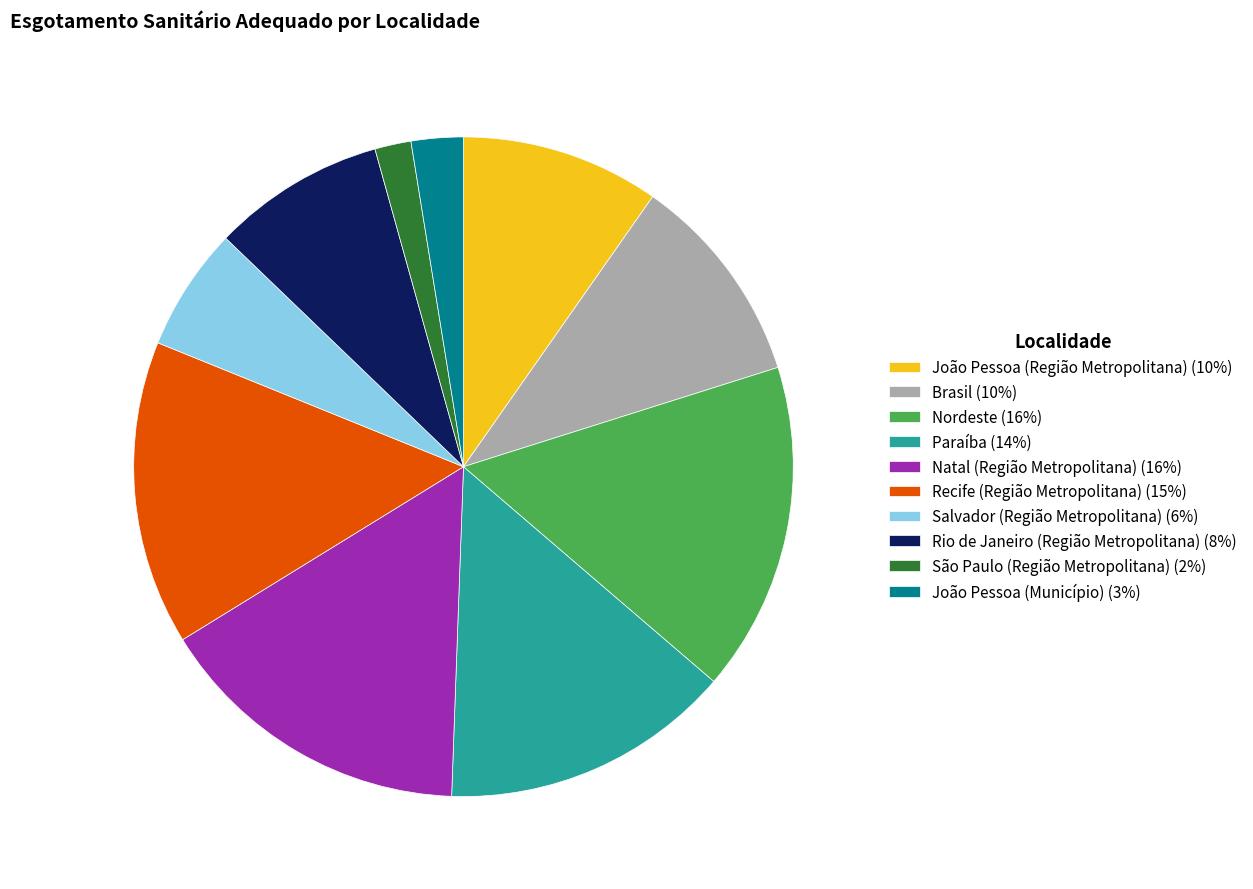

Rank the categories by value from lowest to highest.

São Paulo (Região Metropolitana), João Pessoa (Município), Salvador (Região Metropolitana), Rio de Janeiro (Região Metropolitana), João Pessoa (Região Metropolitana), Brasil, Paraíba, Recife (Região Metropolitana), Natal (Região Metropolitana), Nordeste